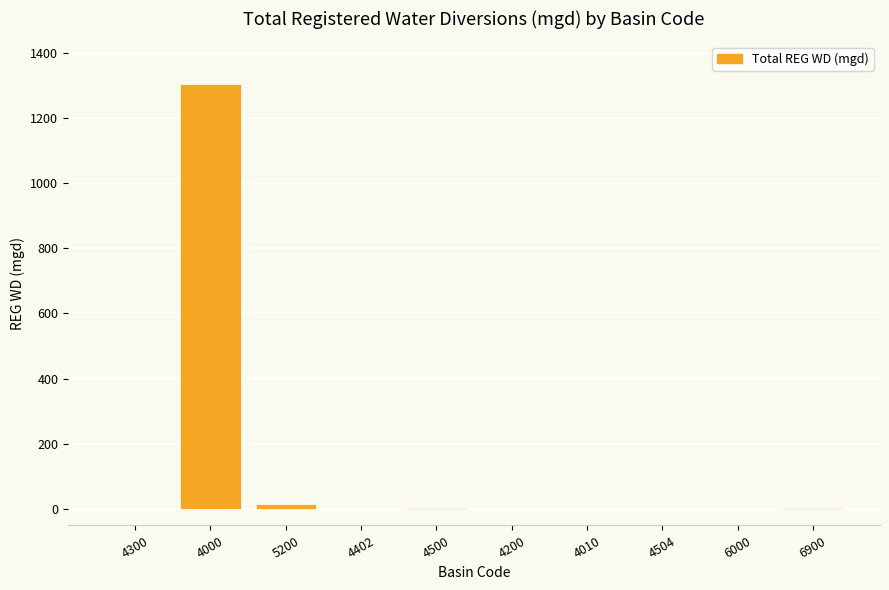

What is the greatest value displayed?

1304.1